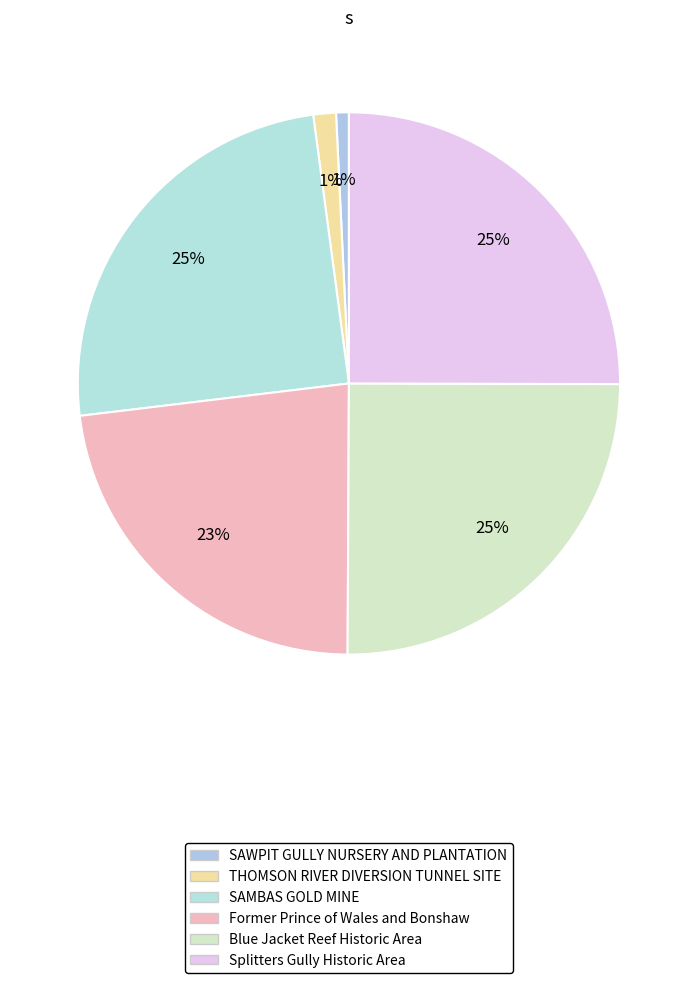

What percentage is the Former Prince of Wales and Bonshaw slice, to the nearest percent?

23%